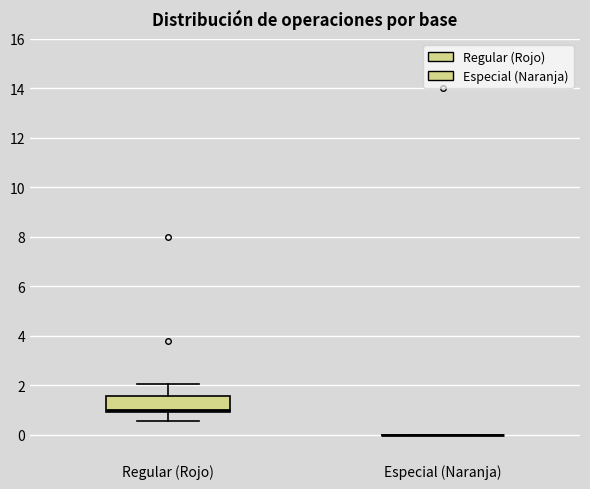

Reading left to right, read every box against the y-axis: the position of its median line, the range the box covers, and the ends of its whiskers. The values are not printed on the chart, so give them approximately, as read against the axis.

Regular (Rojo): median 1.0, box 0.8 to 1.6, whiskers 0.6 to 2.0
Especial (Naranja): box collapsed to a line at 0.0, whiskers 0.0 to 0.0